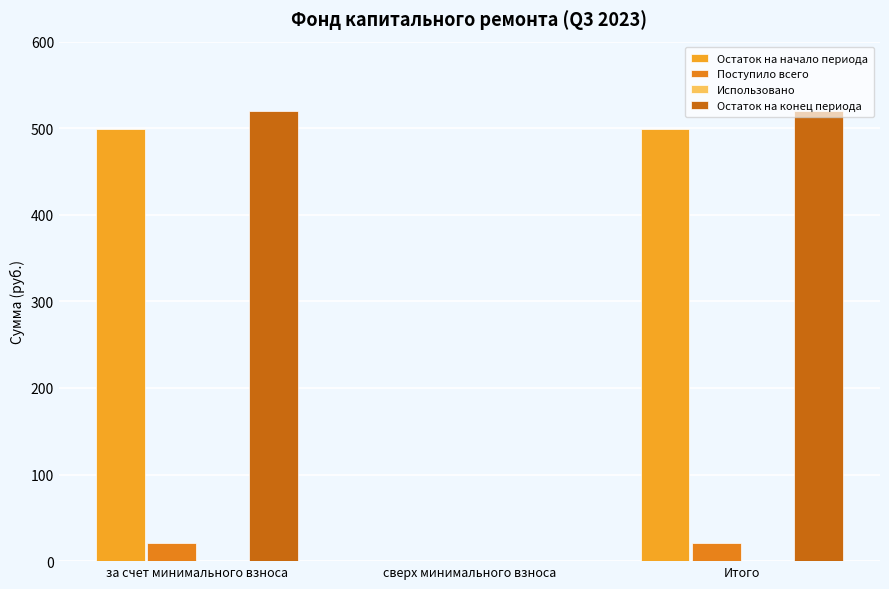

How many data points does each series have?

3